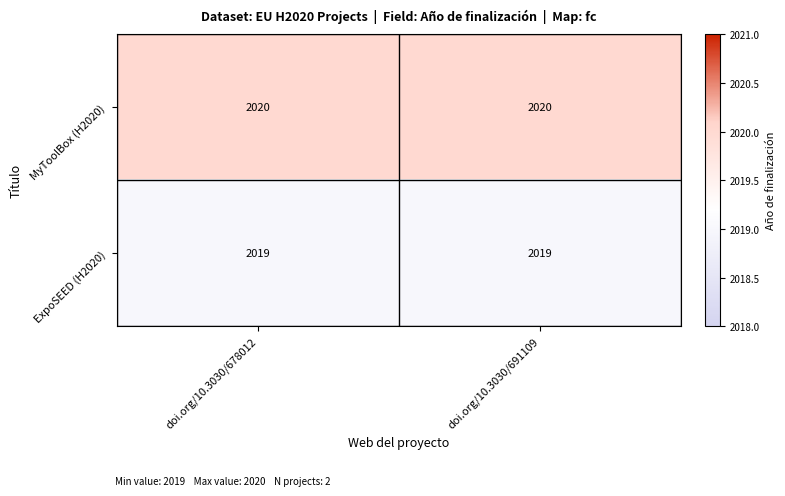

What is the sum of all ExpoSEED (H2020) values?

4038